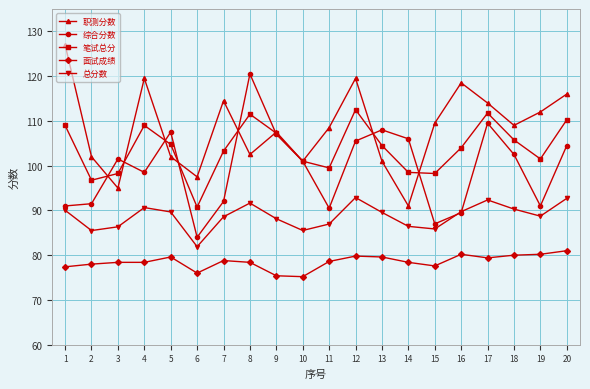

True or false: 职测分数 and 面试成绩 intersect in this chart.

False